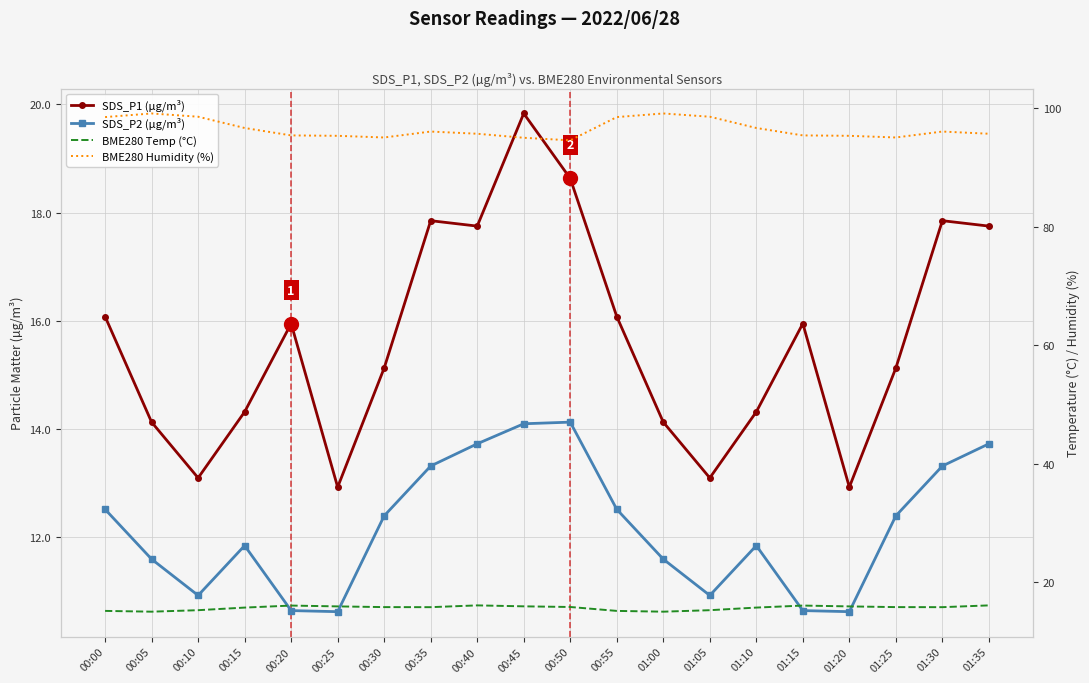

List the series in order of their peak value, highest first.

BME280 Humidity (%), SDS_P1 (µg/m³), BME280 Temp (°C), SDS_P2 (µg/m³)